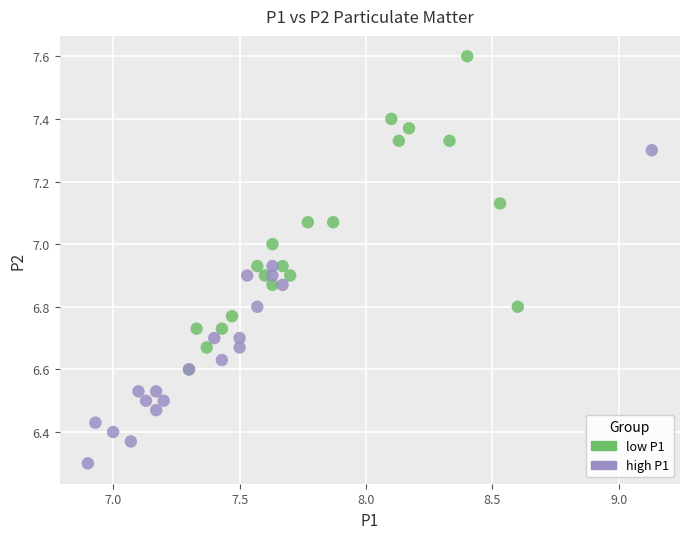

Which series reaches the maximum Y coordinate?

low P1